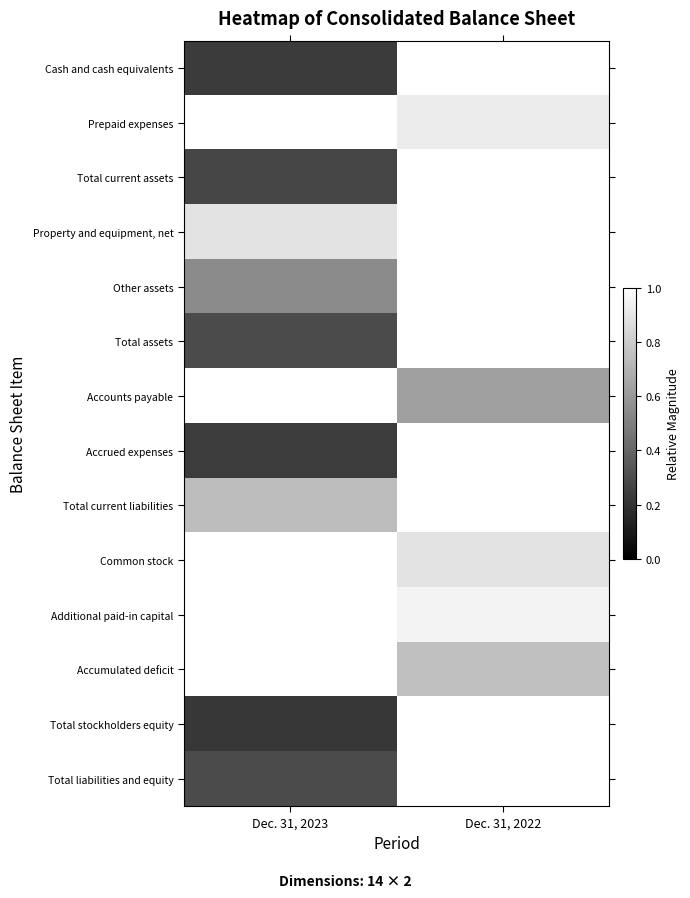

Which has a higher value, Dec. 31, 2022 or Dec. 31, 2023?

Dec. 31, 2022